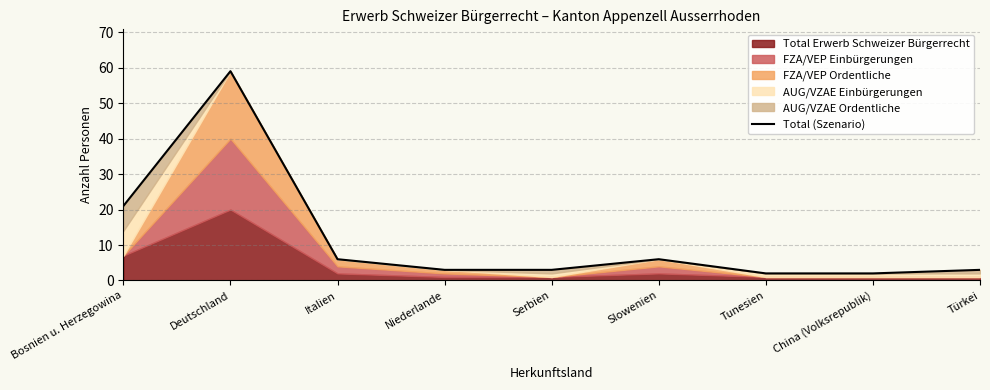

True or false: there are more than 2 points higher than both neighbors.

False